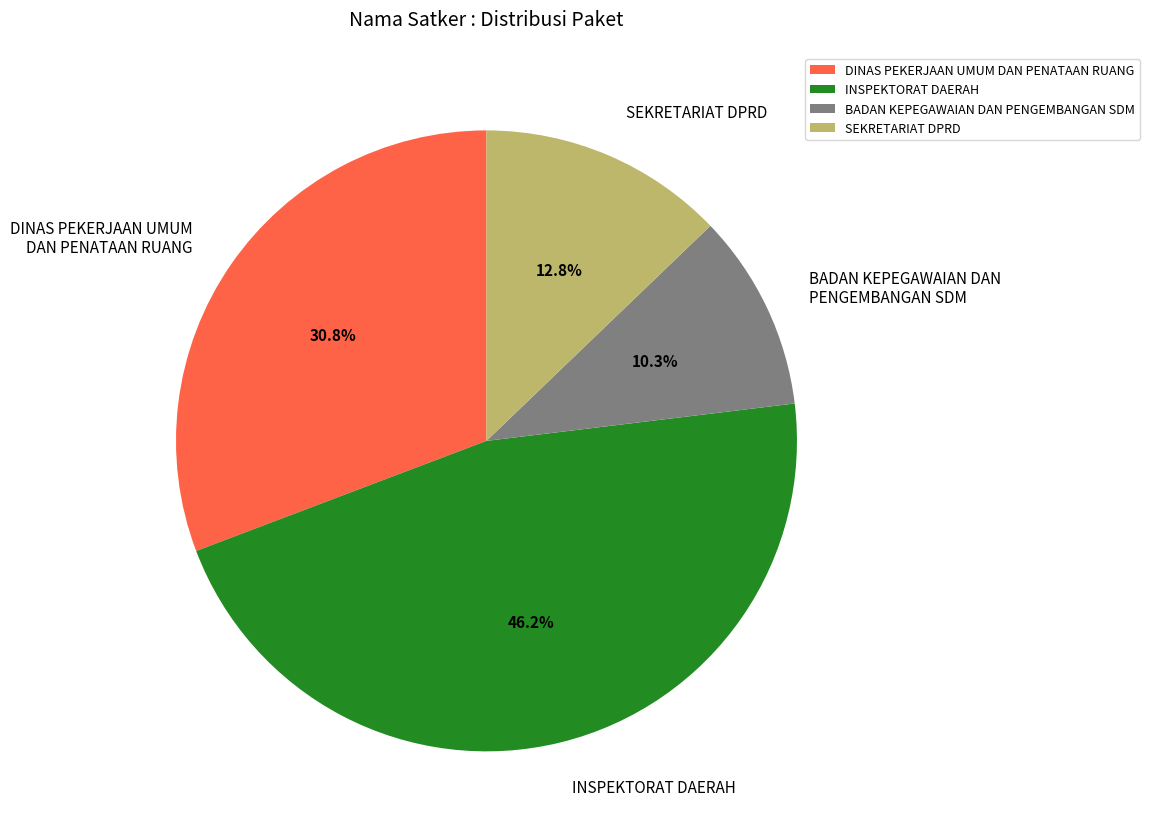

To the nearest percent, what percentage of the pie is INSPEKTORAT DAERAH?

46%